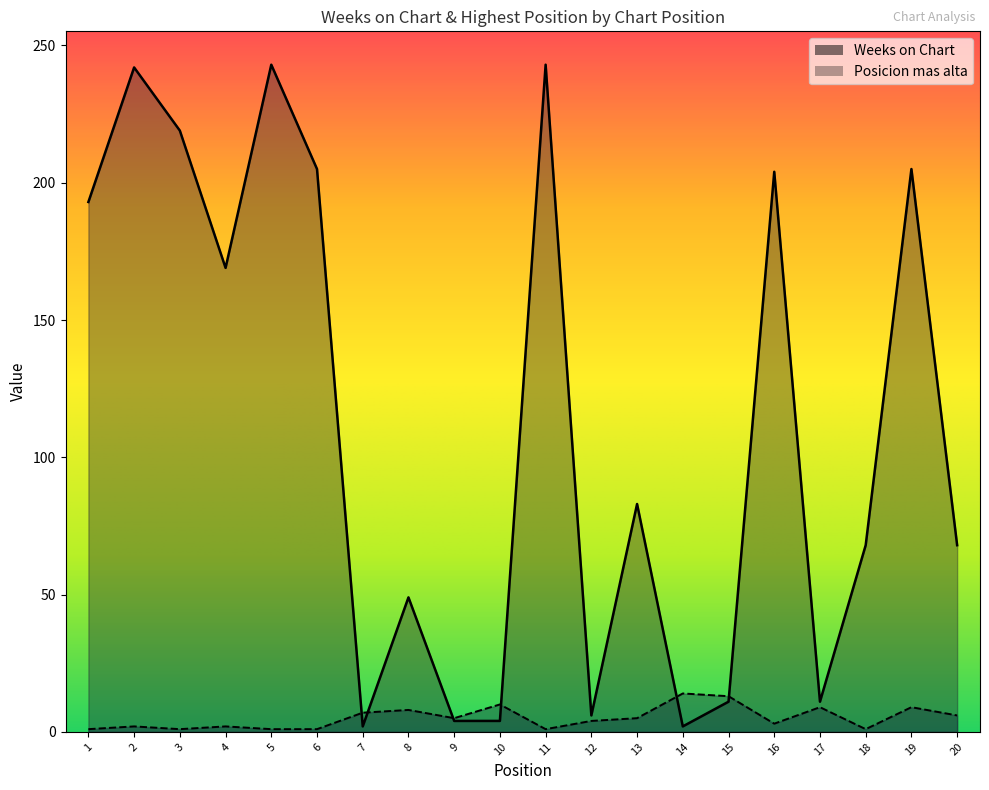

How many values in the Posicion mas alta series are below 5?

10